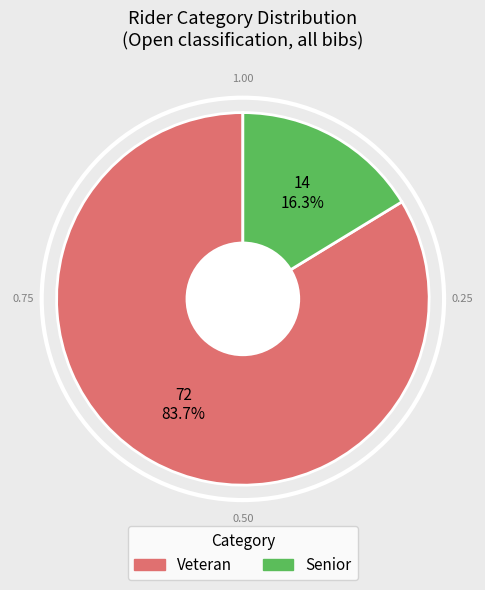

Which slice represents more than half of the pie?

Veteran